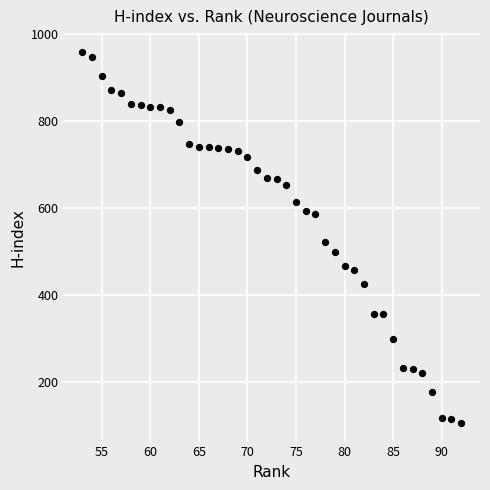

What is the range of X values (max minus min)?

39